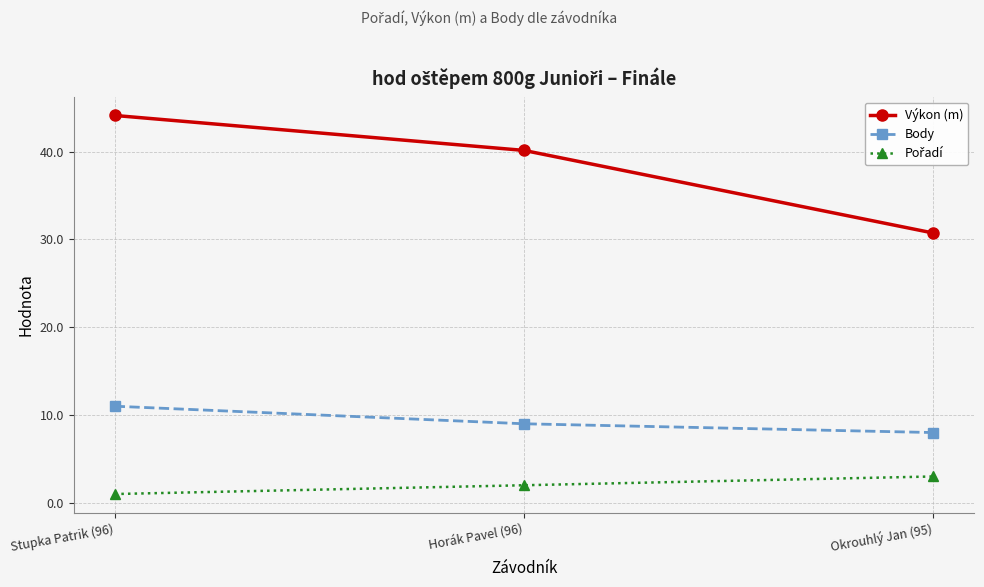

Which series changed the most between Stupka Patrik (96) and Okrouhlý Jan (95)?

Výkon (m)